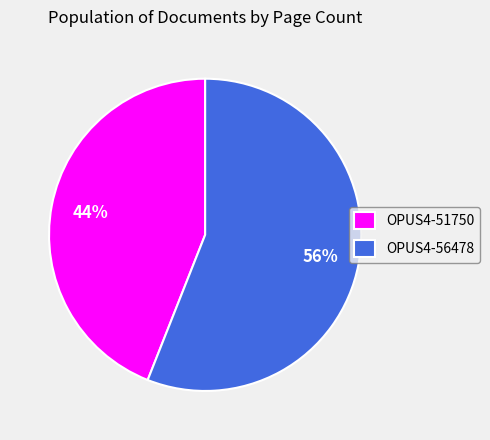

Which category has the biggest portion of the pie?

OPUS4-56478